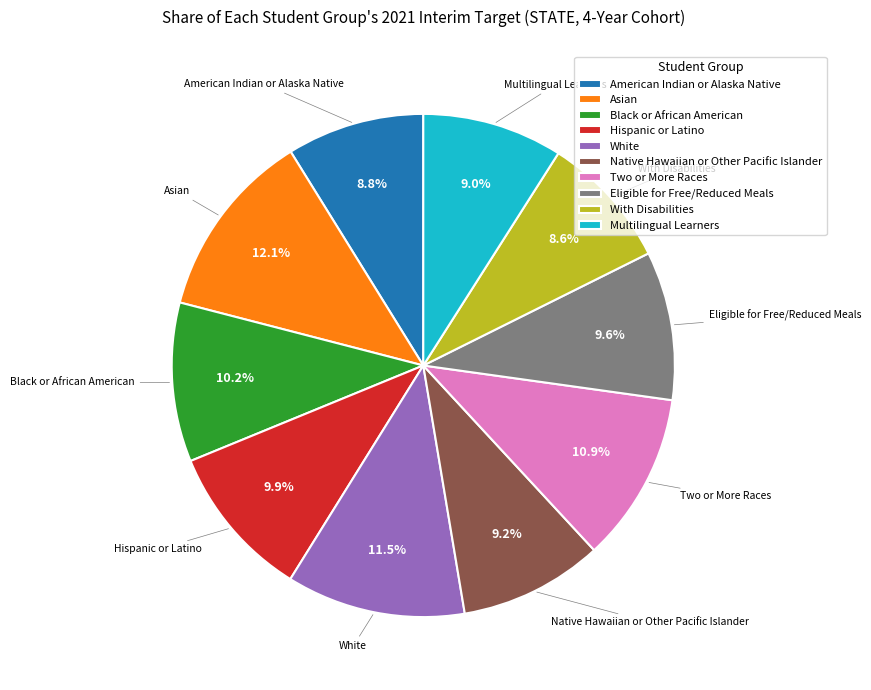

Is it true that Two or More Races is 11% of the pie?

True